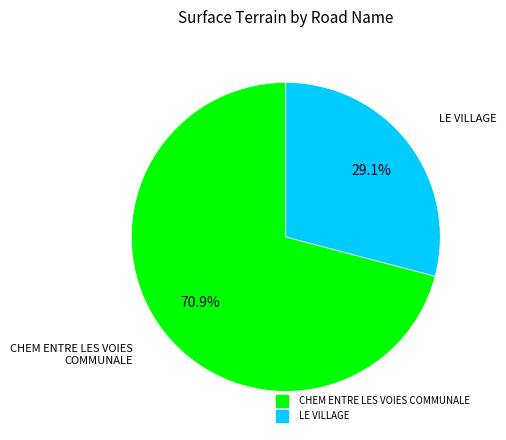

To the nearest percent, what is the difference between the largest and smallest slice percentages?

42%